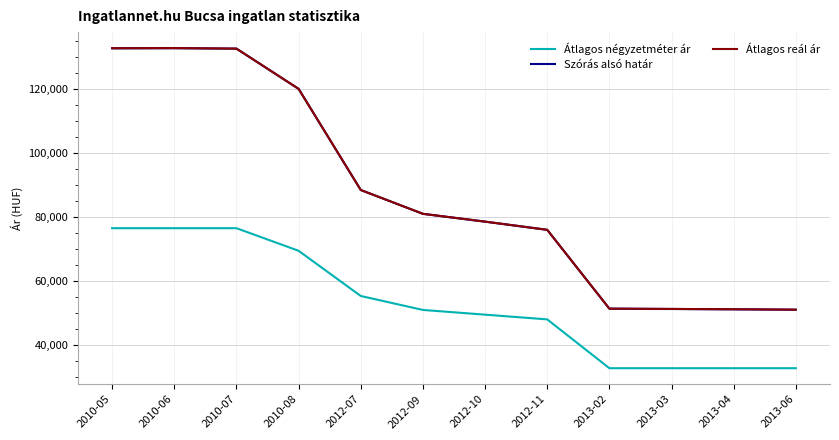

True or false: Szórás alsó határ and Átlagos négyzetméter ár intersect in this chart.

False